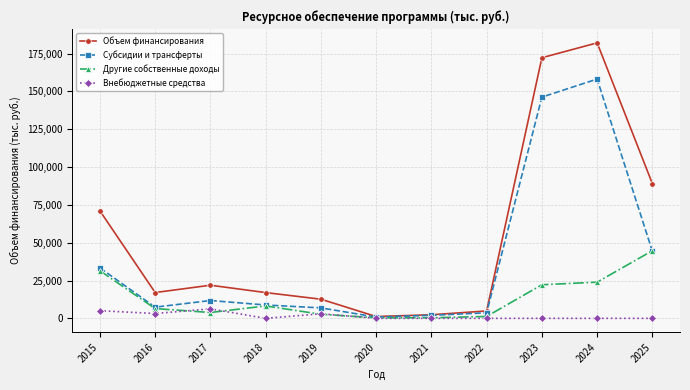

What is the sum of the Объем финансирования values at 2018 and 2019?

29684.4